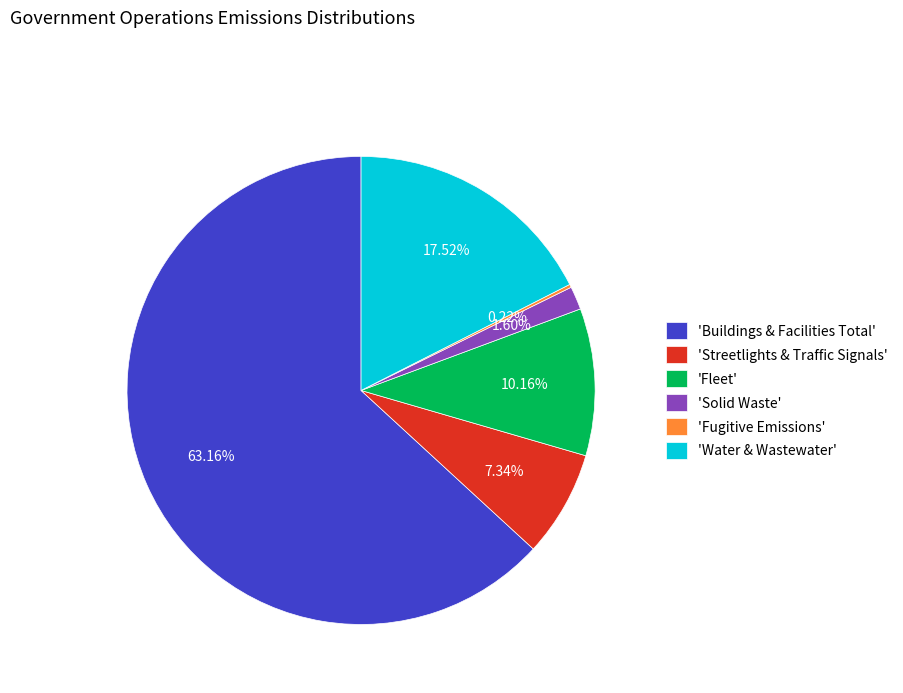

Which category has the biggest portion of the pie?

'Buildings & Facilities Total'